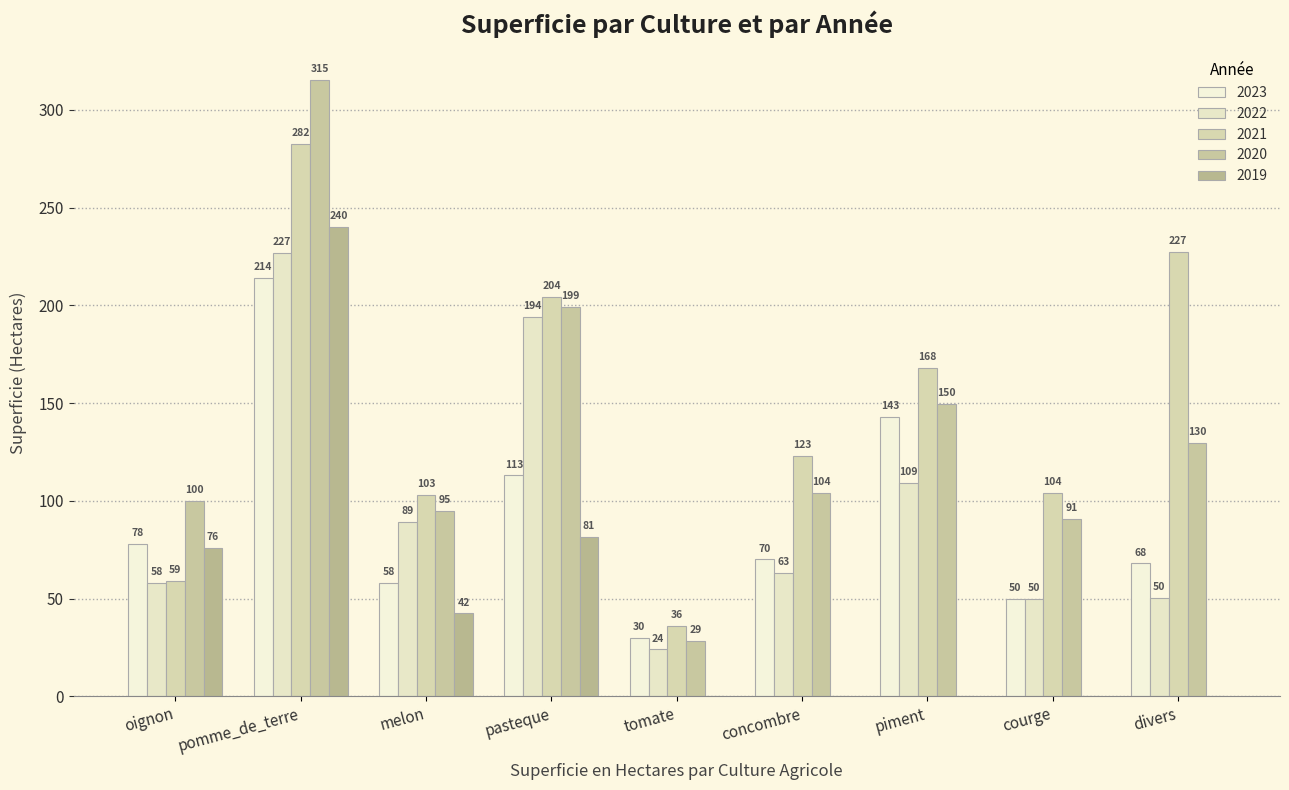

Reading left to right, extract all data points from this chart.

2023: oignon=78.0	pomme_de_terre=214.0	melon=58.0	pasteque=113.0	tomate=30.0	concombre=70.0	piment=143.0	courge=50.0	divers=68.0
2022: oignon=58.0	pomme_de_terre=226.8	melon=89.0	pasteque=194.0	tomate=24.0	concombre=63.0	piment=109.0	courge=50.0	divers=50.2
2021: oignon=59.0	pomme_de_terre=282.4	melon=103.0	pasteque=204.2	tomate=36.0	concombre=123.2	piment=167.9	courge=103.9	divers=227.2
2020: oignon=100.0	pomme_de_terre=315.2	melon=95.0	pasteque=199.3	tomate=28.6	concombre=103.8	piment=149.6	courge=90.8	divers=129.8
2019: oignon=76.0	pomme_de_terre=240.2	melon=42.4	pasteque=81.5	tomate=0.0	concombre=0.0	piment=0.0	courge=0.0	divers=0.0